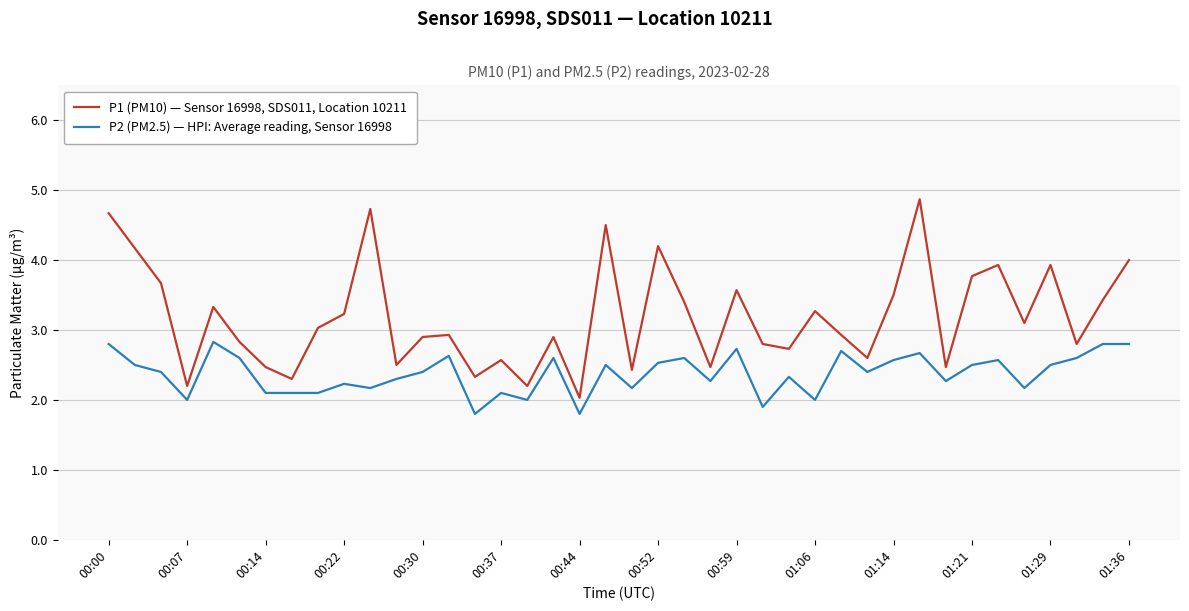

List the series in order of their overall mean, lowest first.

P2 (PM2.5) — HPI: Average reading, Sensor 16998, P1 (PM10) — Sensor 16998, SDS011, Location 10211